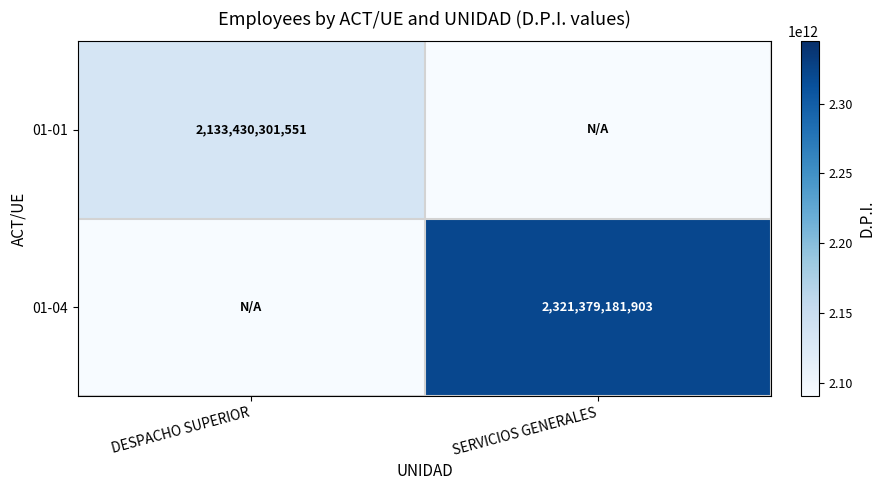

Is the value of 01-01 at DESPACHO SUPERIOR greater than the value of 01-04 at SERVICIOS GENERALES?

No